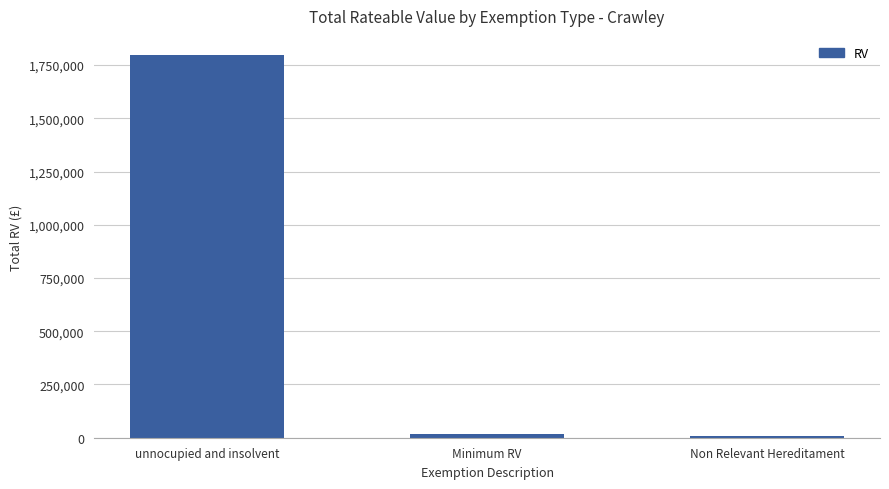

Approximately how many times larger is the value at unnocupied and insolvent compared to Non Relevant Hereditament?

256.8